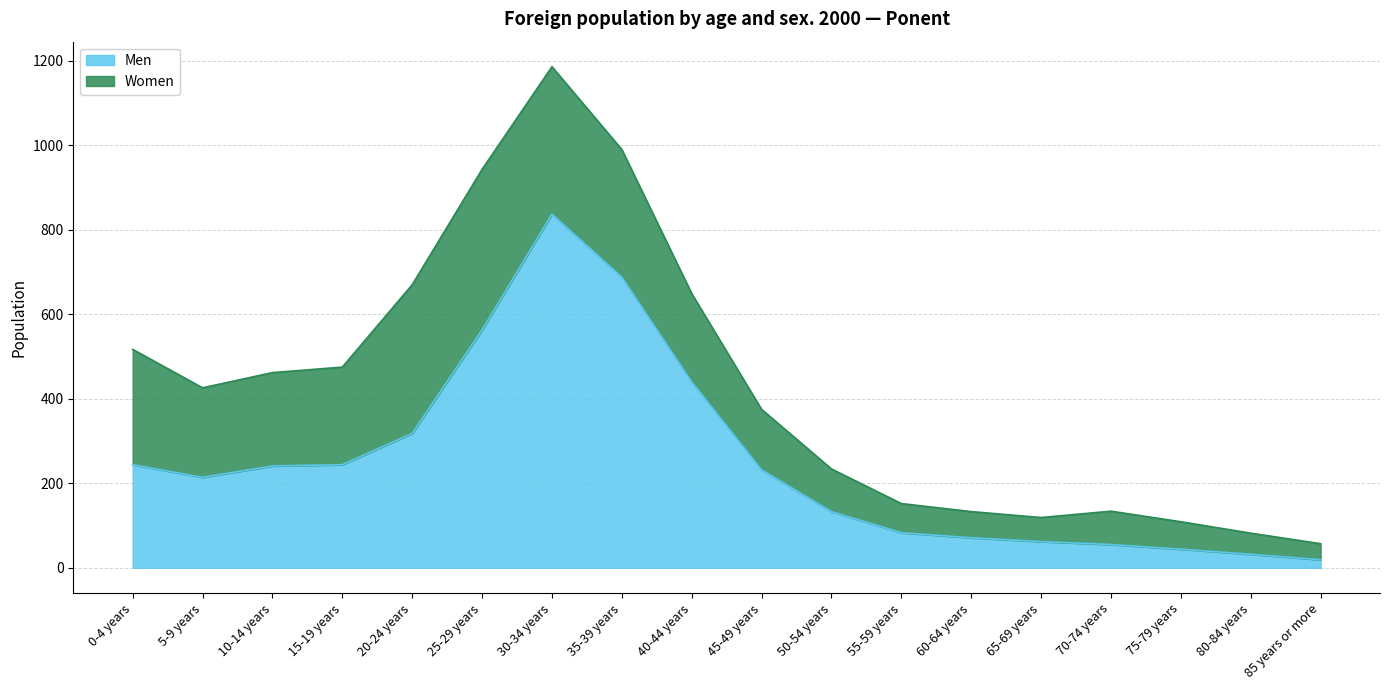

How many lines are shown in the chart?

2